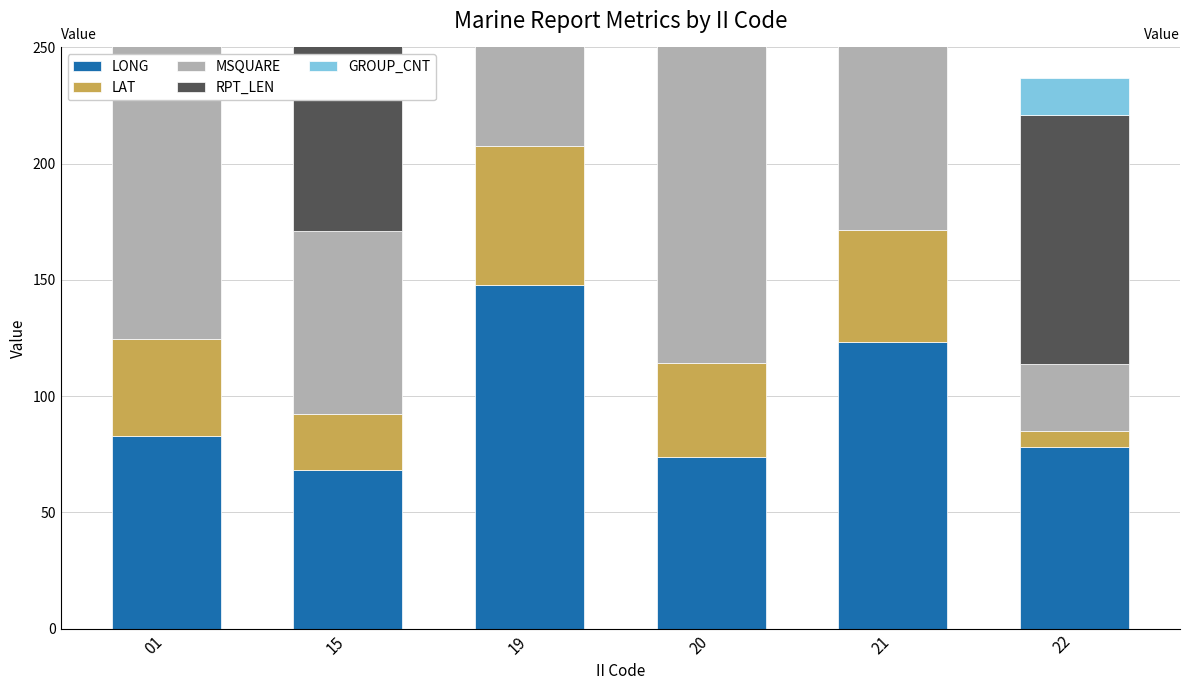

What is the value of the LONG bar at the 2nd from the left?

68.4